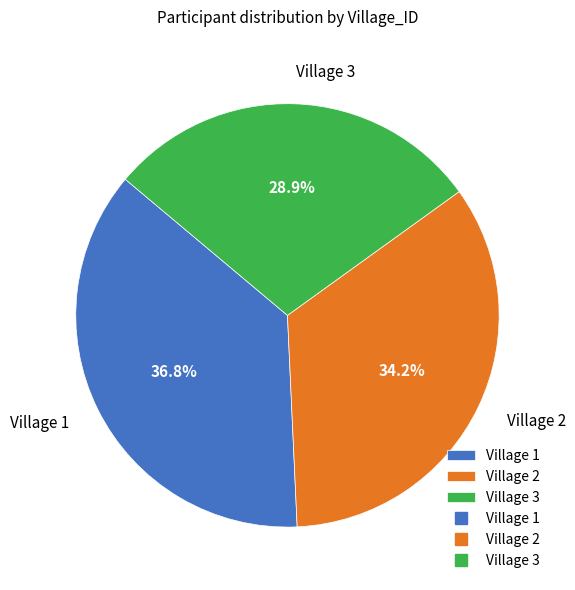

Between Village 1 and Village 2, which is larger?

Village 1